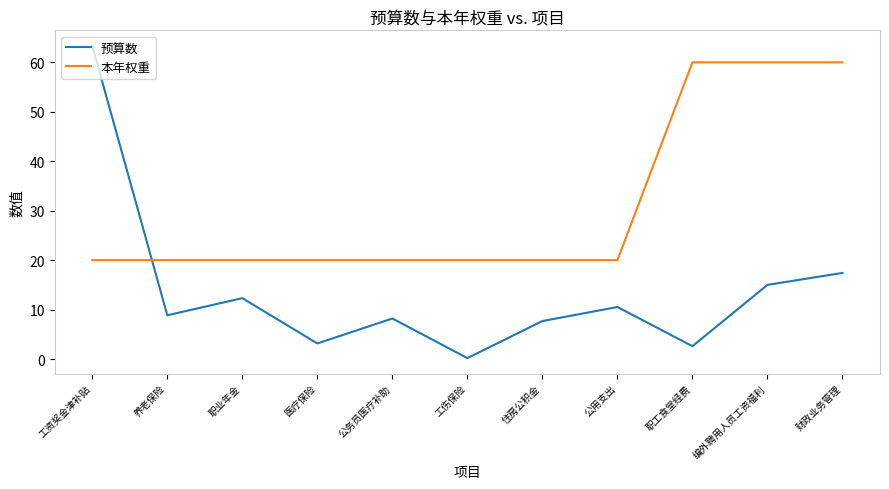

Which category has the highest value across all series?

工资奖金津补贴